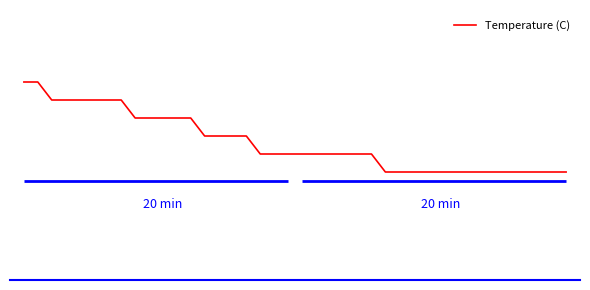

The value at 13 is 7.9. True or false?

True